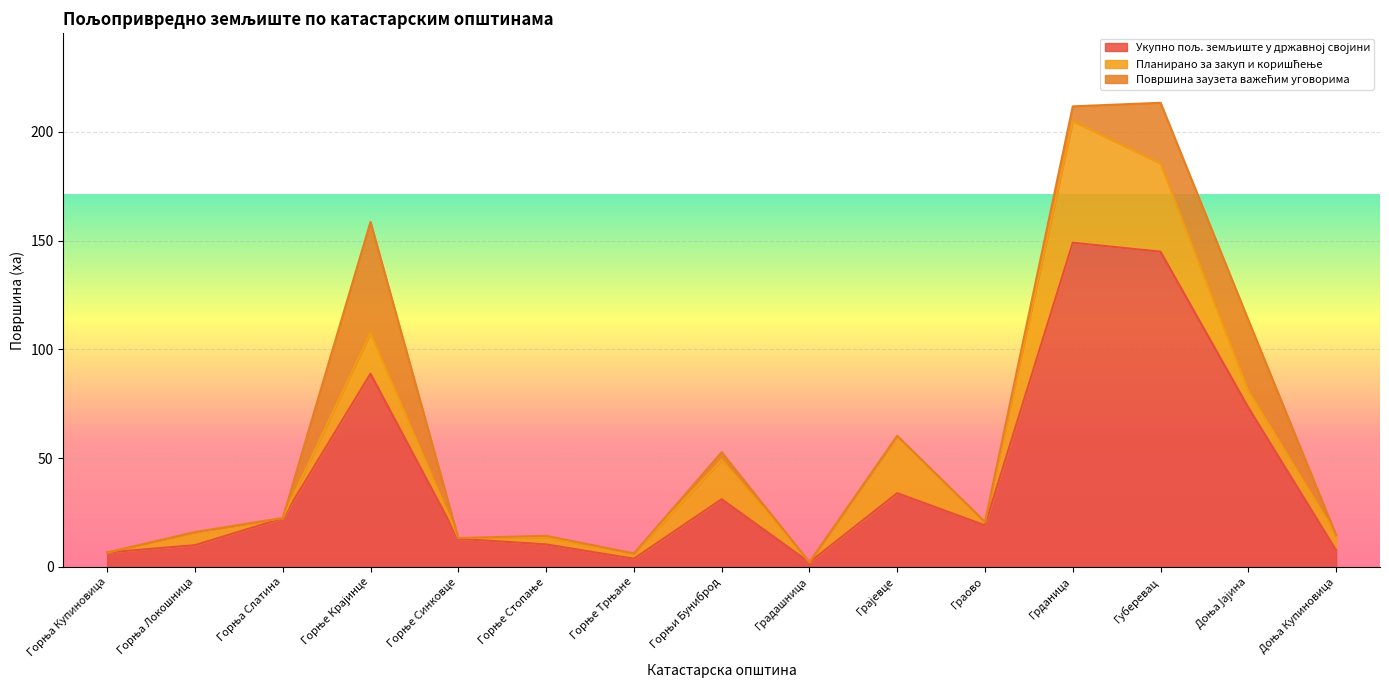

Count the number of data series in this chart.

3